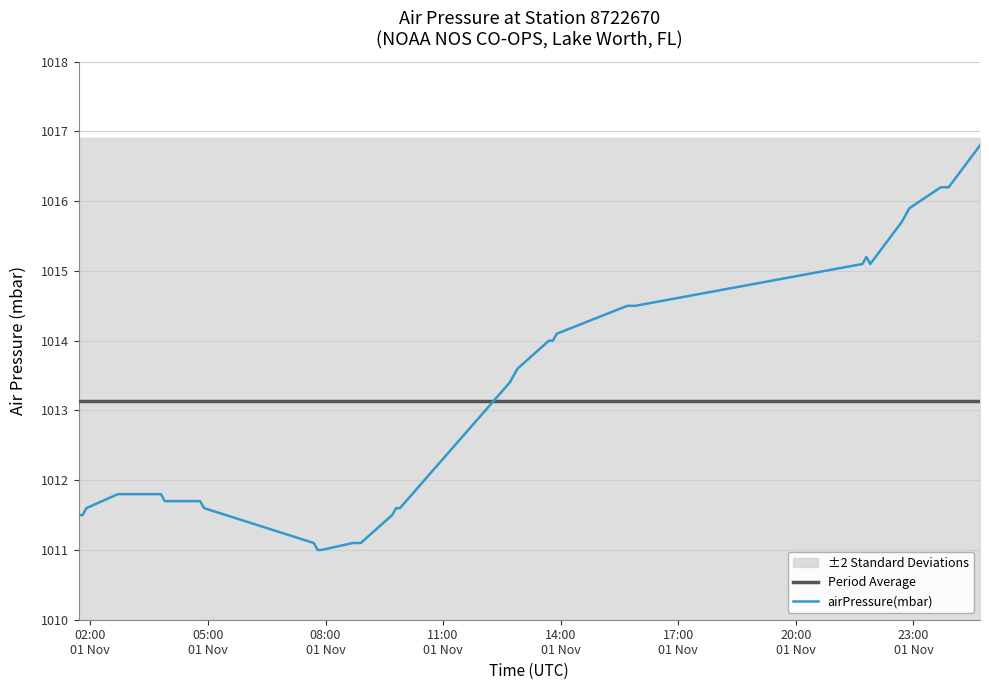

How many times do airPressure(mbar) and Period Average cross each other?

1